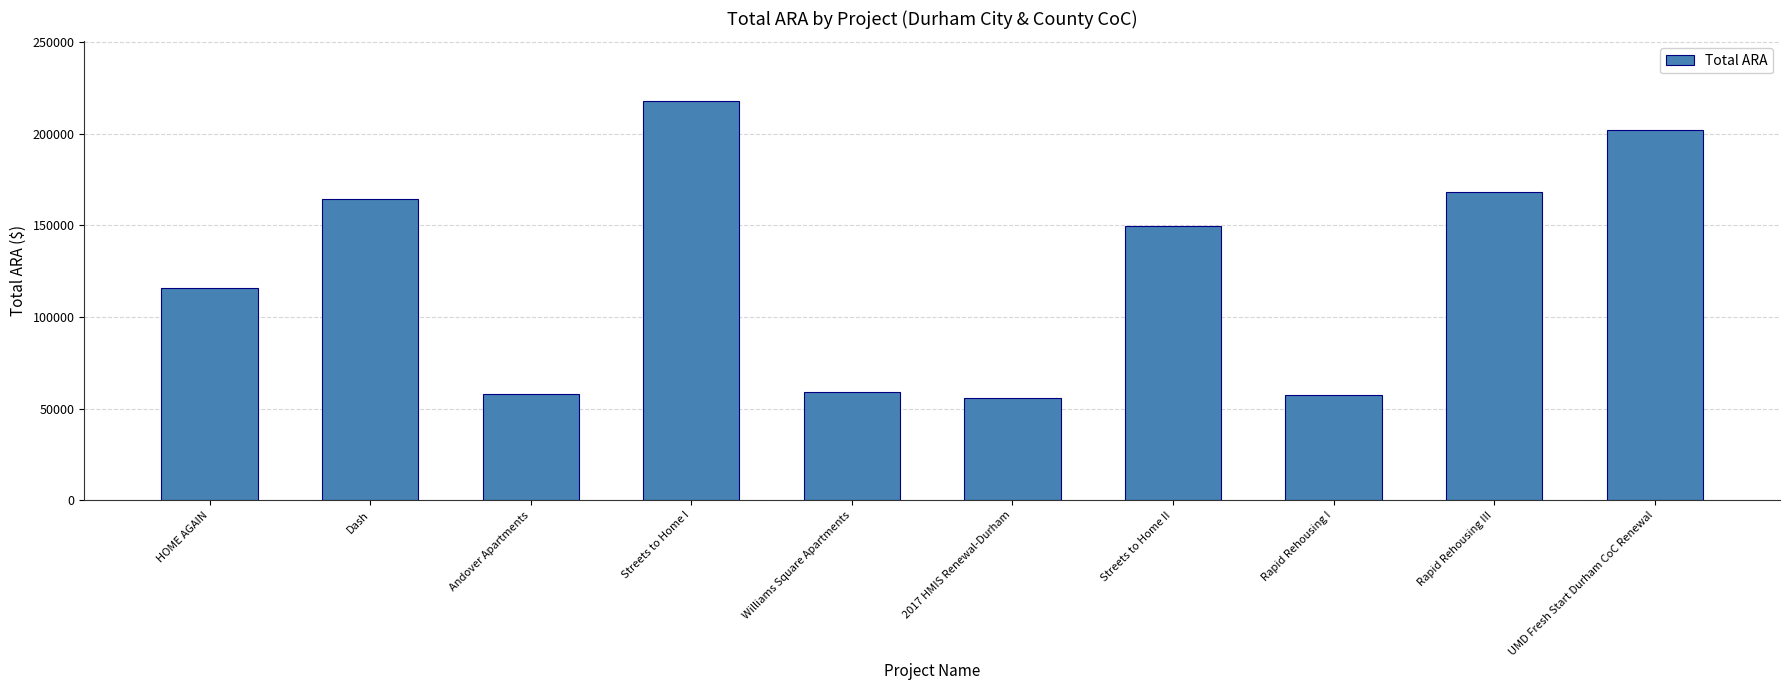

What is the average value?

124741